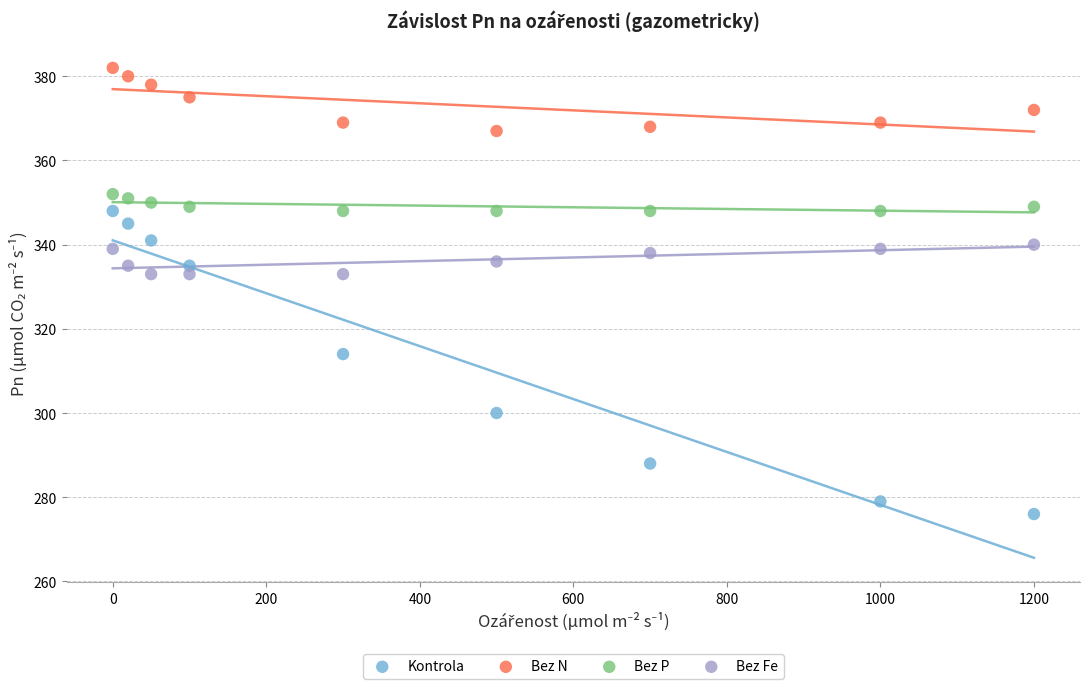

Which series reaches the minimum Y coordinate?

Kontrola